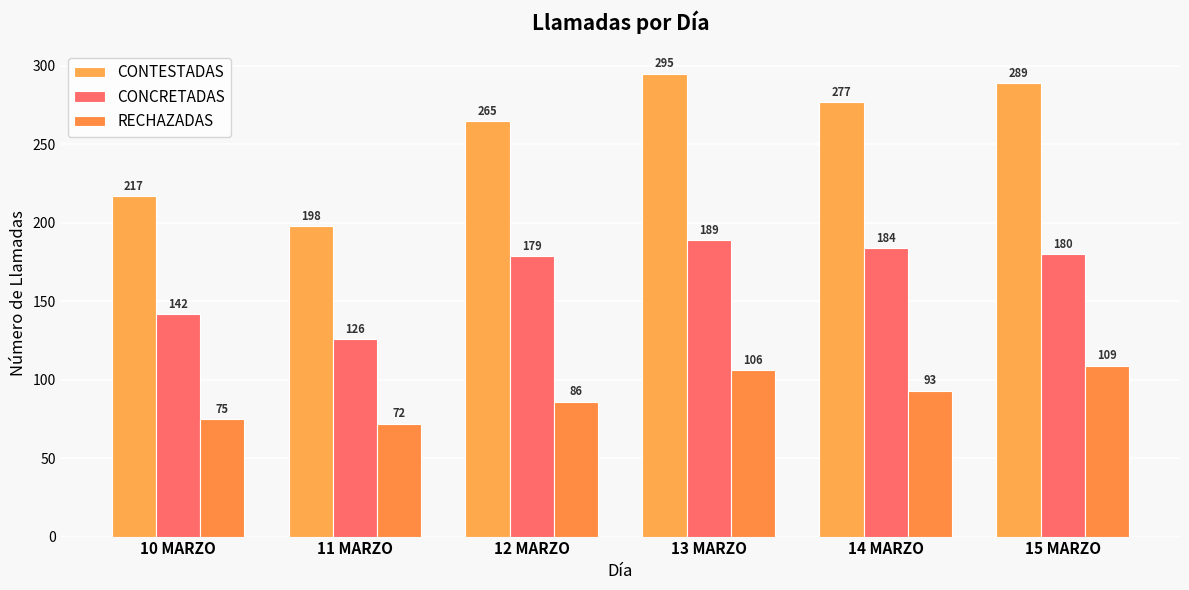

At 11 MARZO, list the series in order from smallest to largest.

RECHAZADAS, CONCRETADAS, CONTESTADAS